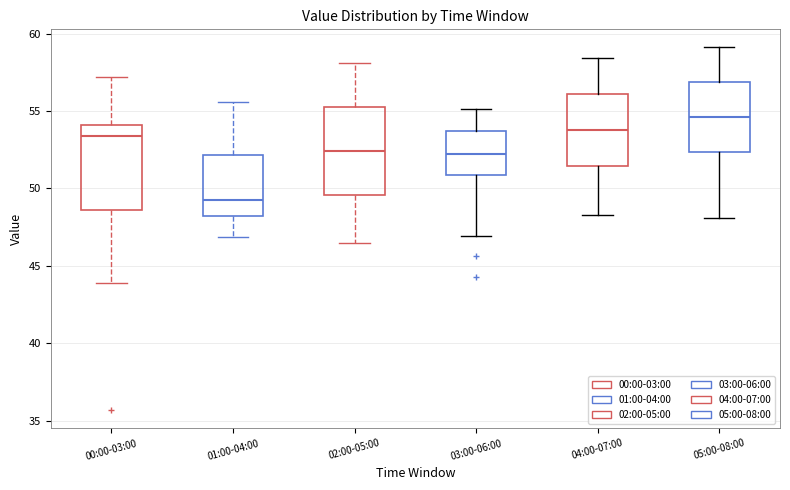

Reading left to right, read every box against the y-axis: the position of its median line, the range the box covers, and the ends of its whiskers. The values are not printed on the chart, so give them approximately, as read against the axis.

00:00-03:00: median 53.5, box 48.5 to 54.0, whiskers 44.0 to 57.0
01:00-04:00: median 49.5, box 48.0 to 52.0, whiskers 47.0 to 55.5
02:00-05:00: median 52.5, box 49.5 to 55.5, whiskers 46.5 to 58.0
03:00-06:00: median 52.5, box 51.0 to 53.5, whiskers 47.0 to 55.0
04:00-07:00: median 54.0, box 51.5 to 56.0, whiskers 48.5 to 58.5
05:00-08:00: median 54.5, box 52.5 to 57.0, whiskers 48.0 to 59.0